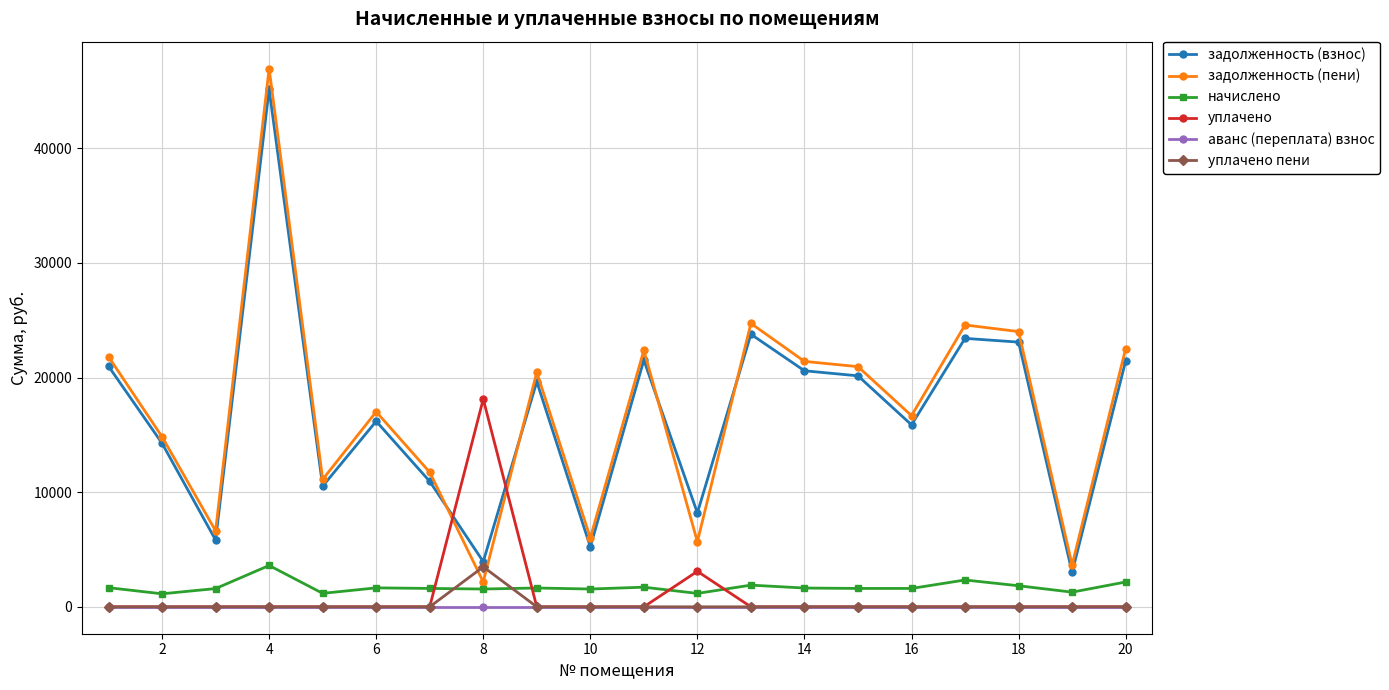

What is the greatest value displayed?

46964.0